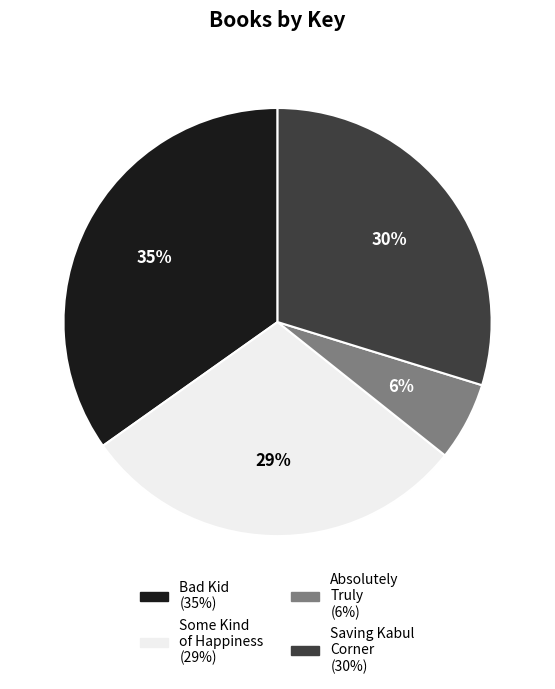

What is the largest slice in the pie chart?

Bad Kid